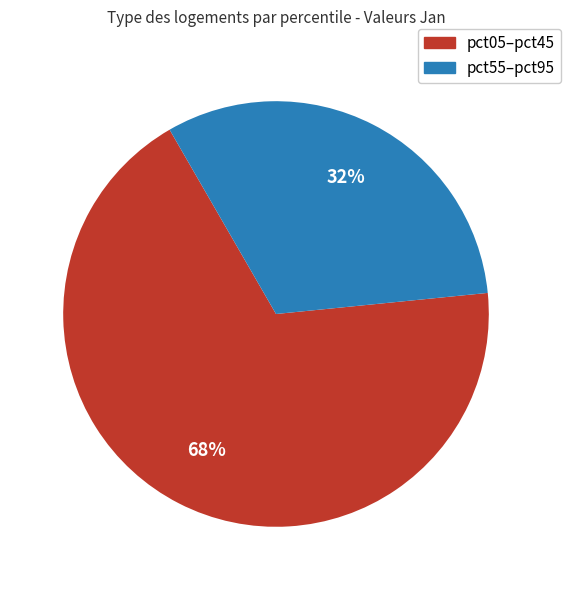

To the nearest percent, what is the average slice percentage?

50%